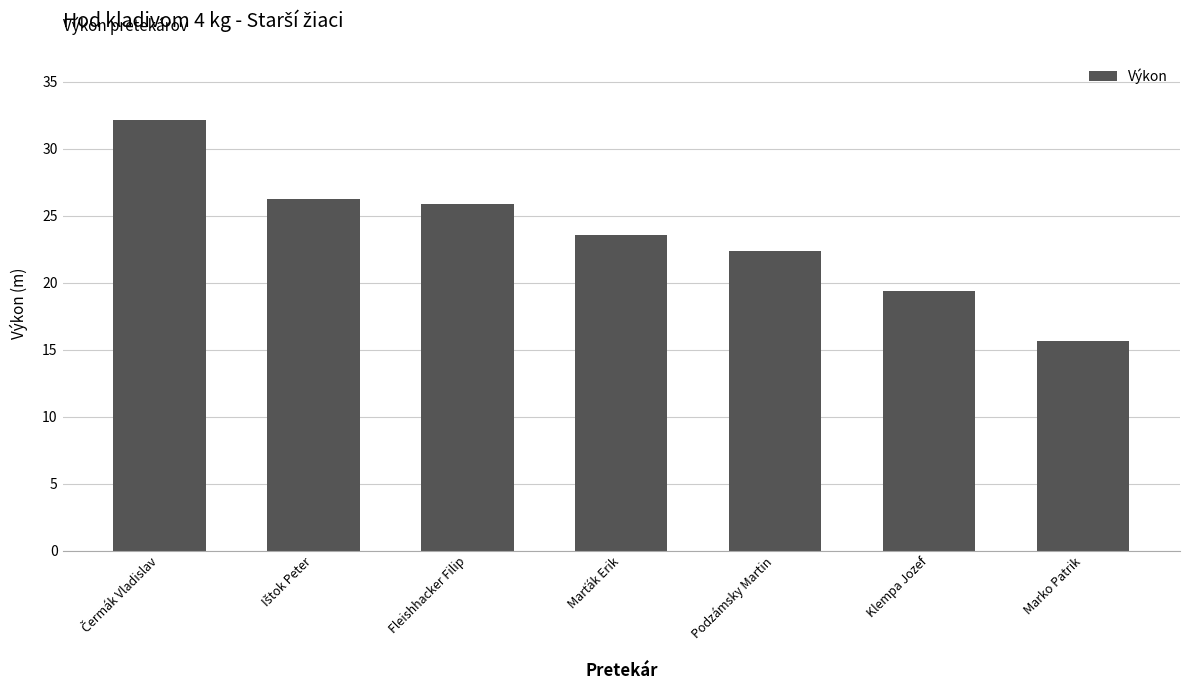

What is the label of the 5th bar from the left?

Podzámsky Martin